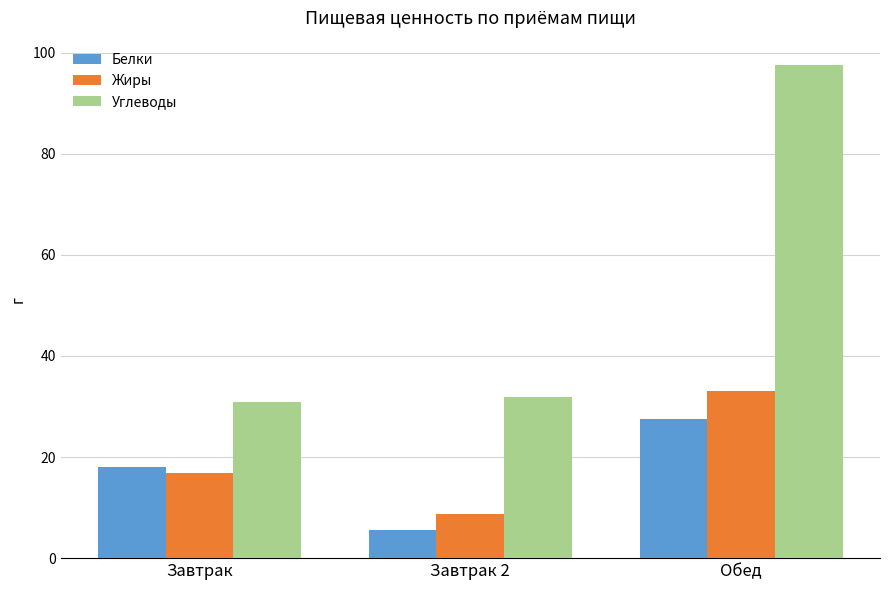

Which series has the largest total across all categories?

Углеводы